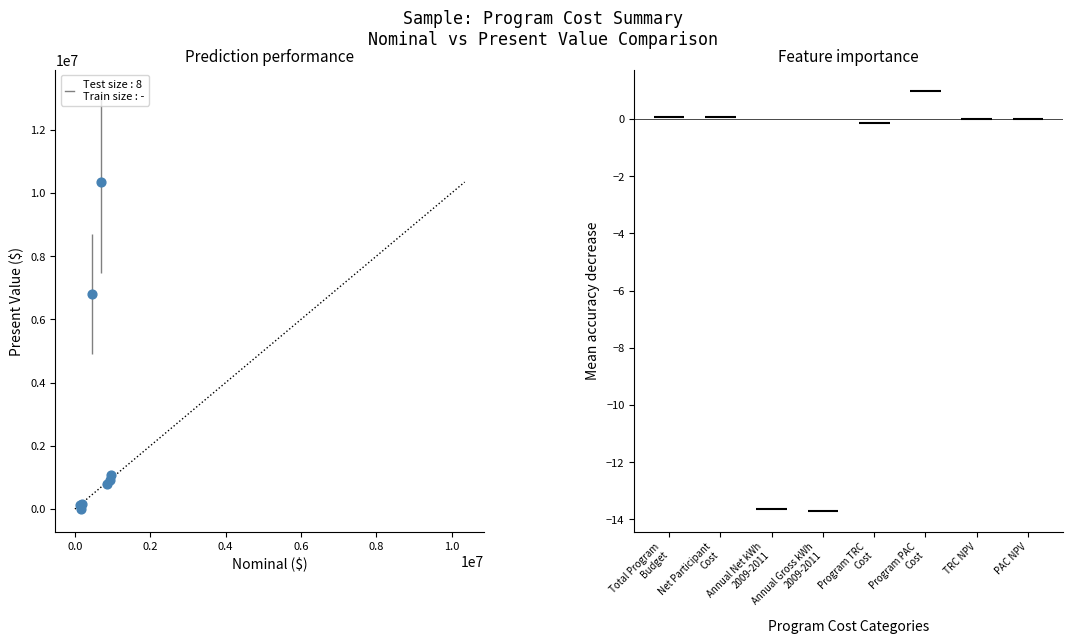

What Y value in the scatter plot is closest to 5172739?

6809325.8